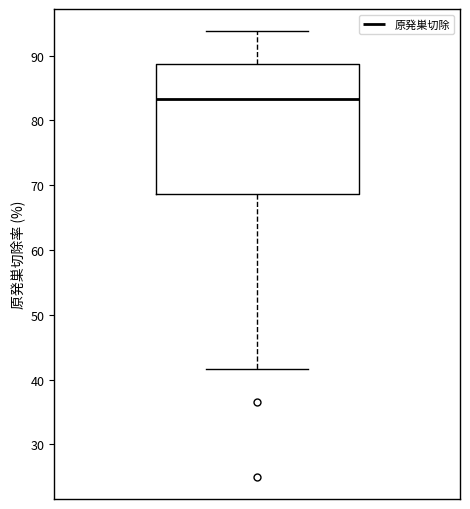

Transcribe this box plot: give where the median line is, the range the box spans, and where the two whiskers end, as read against the y-axis. The values are not printed on the chart, so give them approximately, as read against the axis.

median 83, box 69 to 89, whiskers 42 to 94